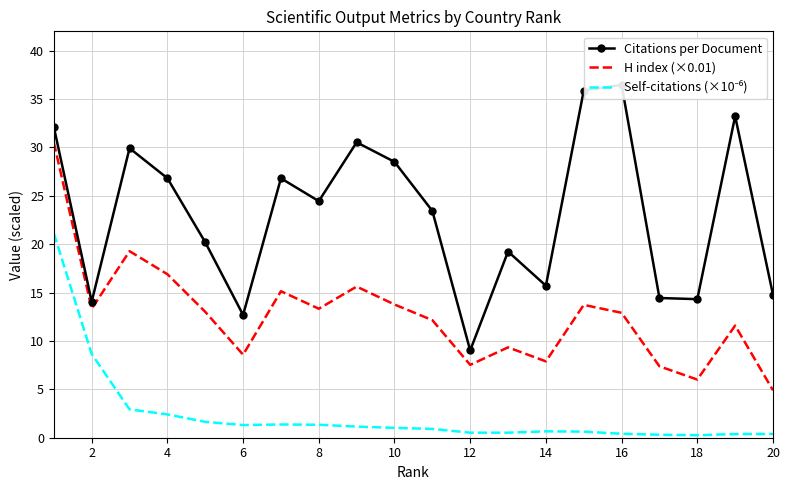

Is it true that H index (×0.01) equals 7.3 at 20?

False